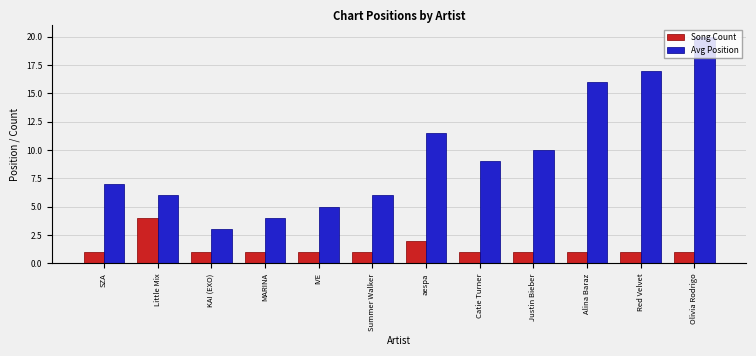

Rank the series by their maximum value, from lowest to highest.

Song Count, Avg Position